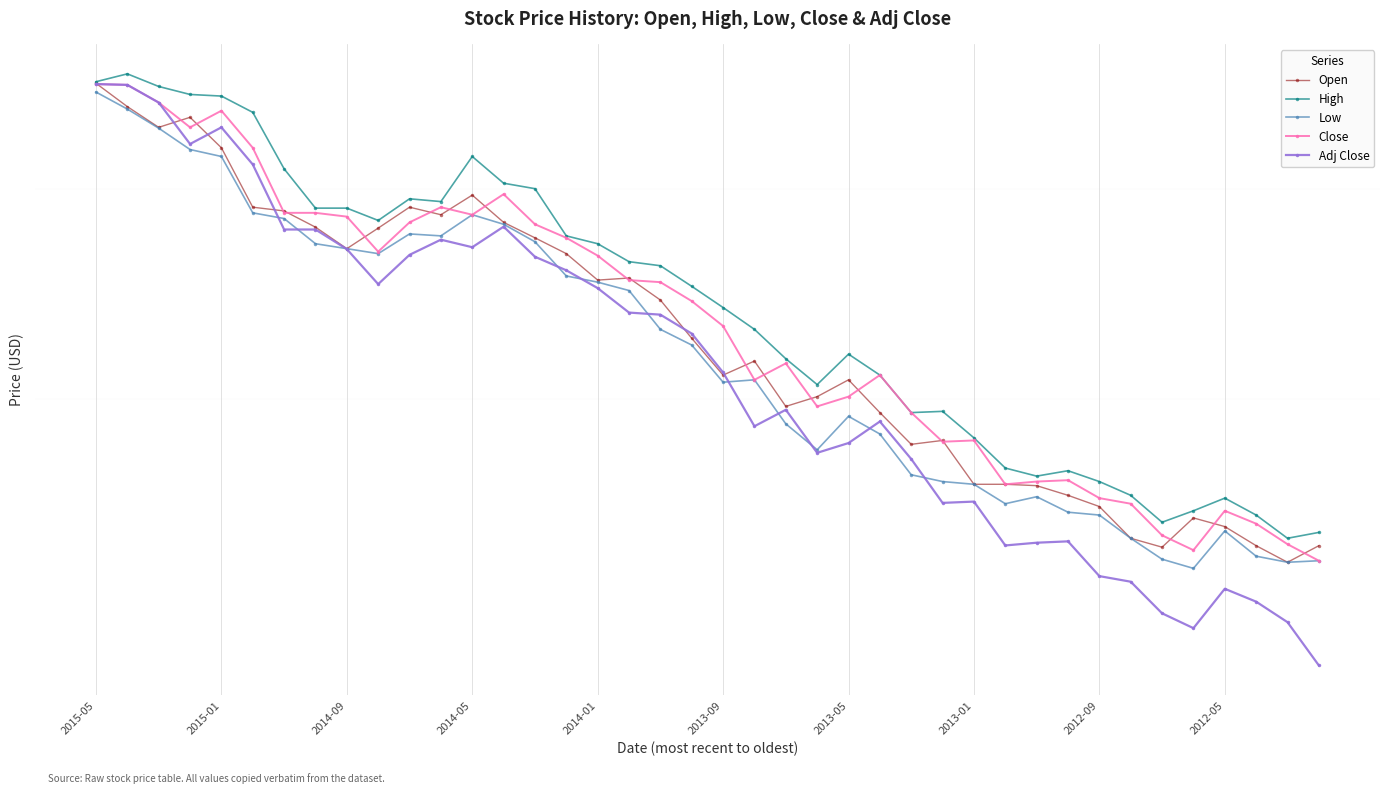

At which label does Close first exceed 3?

2015-05